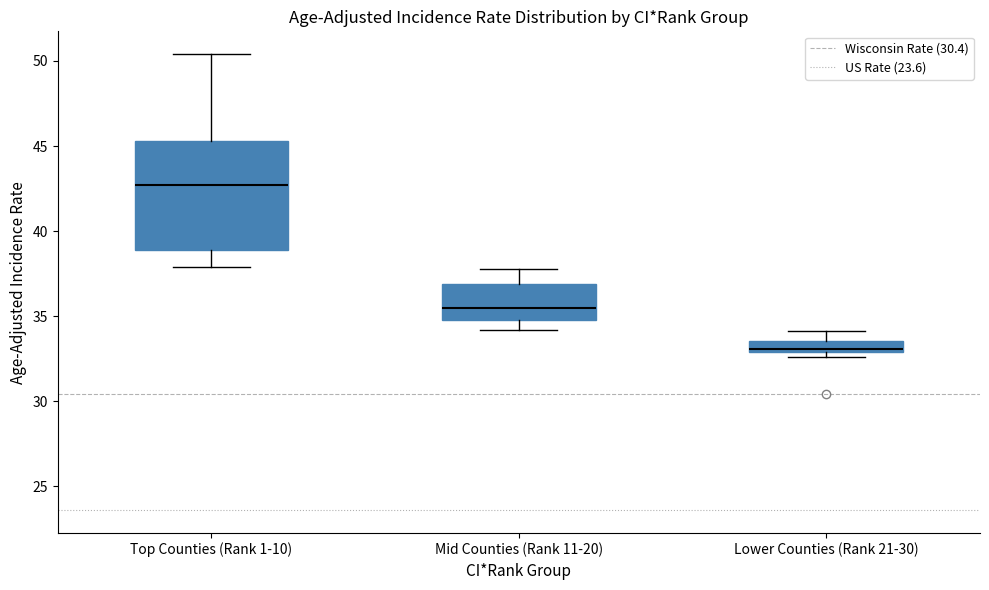

Where does the upper whisker of the box for Lower Counties (Rank 21-30) end on the y-axis? The values are not printed on the chart, so give them approximately, as read against the axis.

34.0